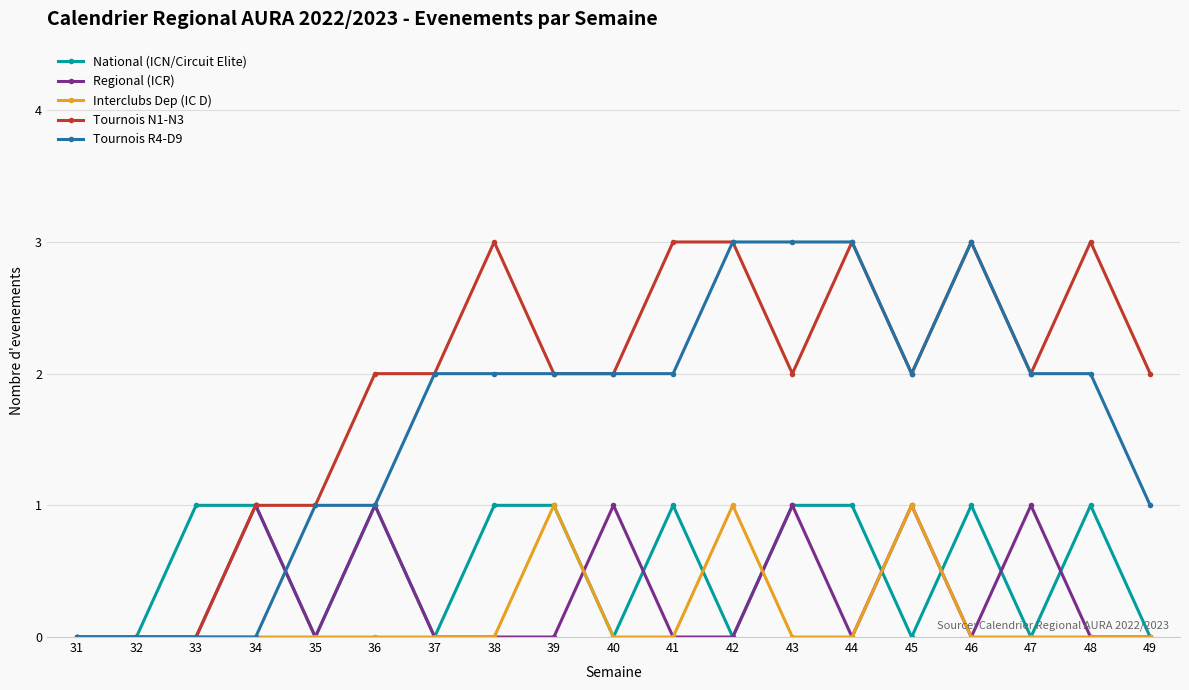

What is the sum of all Interclubs Dep (IC D) values?

3